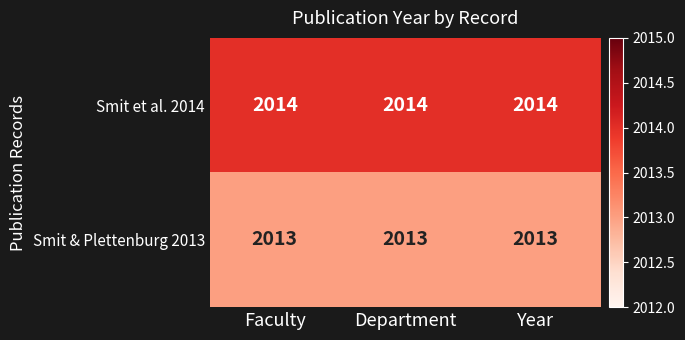

Is it true that Smit et al. 2014 equals 2014 at Faculty?

True